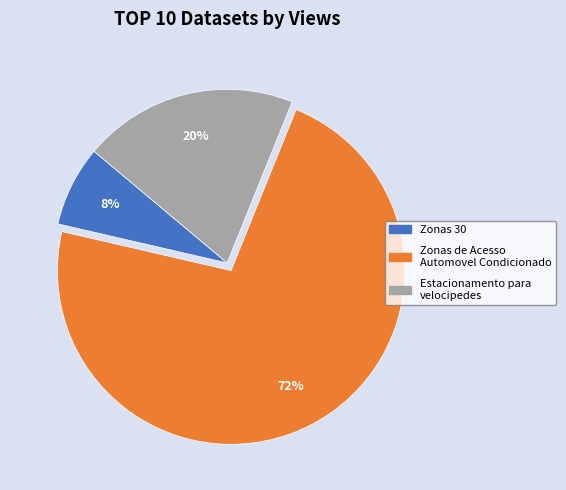

Between Zonas 30 and Estacionamento para velocipedes, which is larger?

Estacionamento para velocipedes